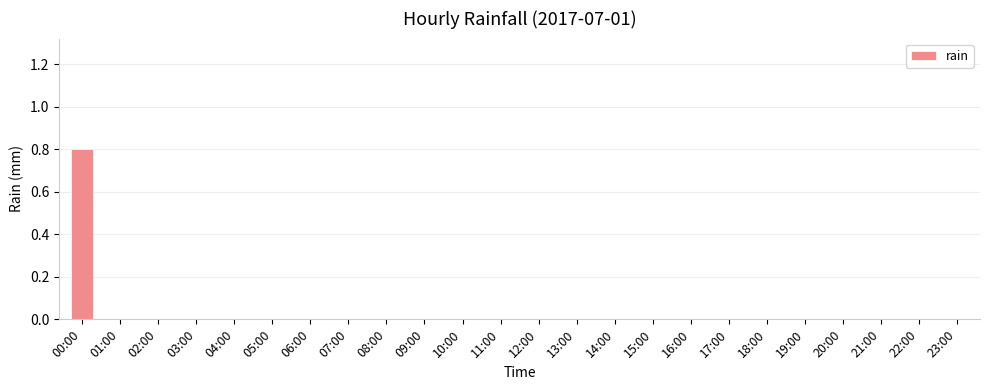

Which category has the highest value across all series?

00:00